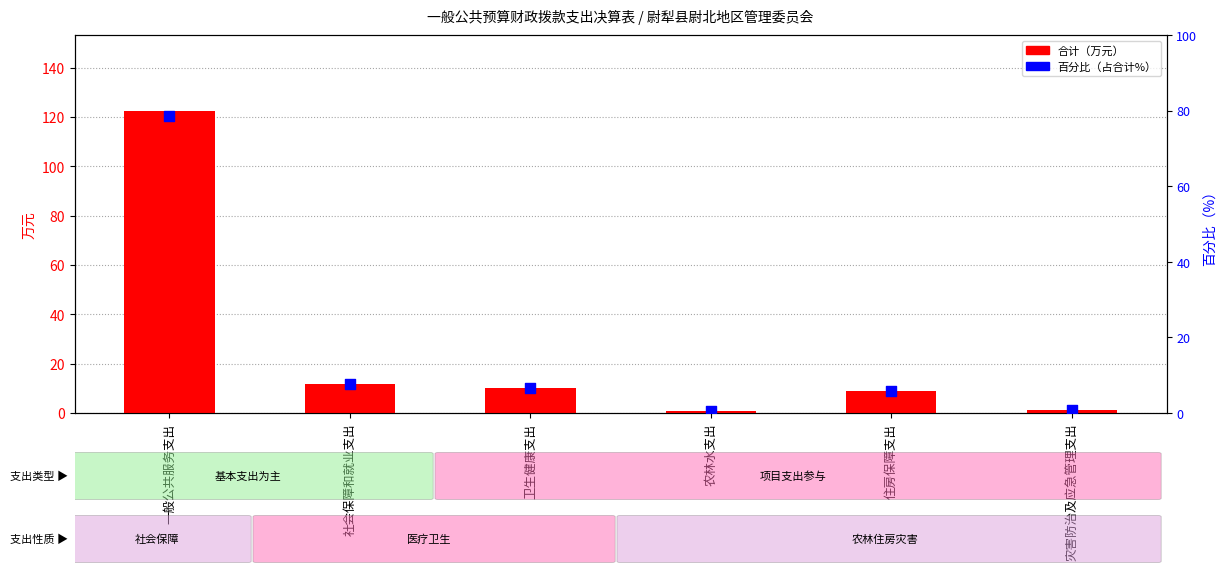

At which category is the sum across all series the highest?

一般公共服务支出